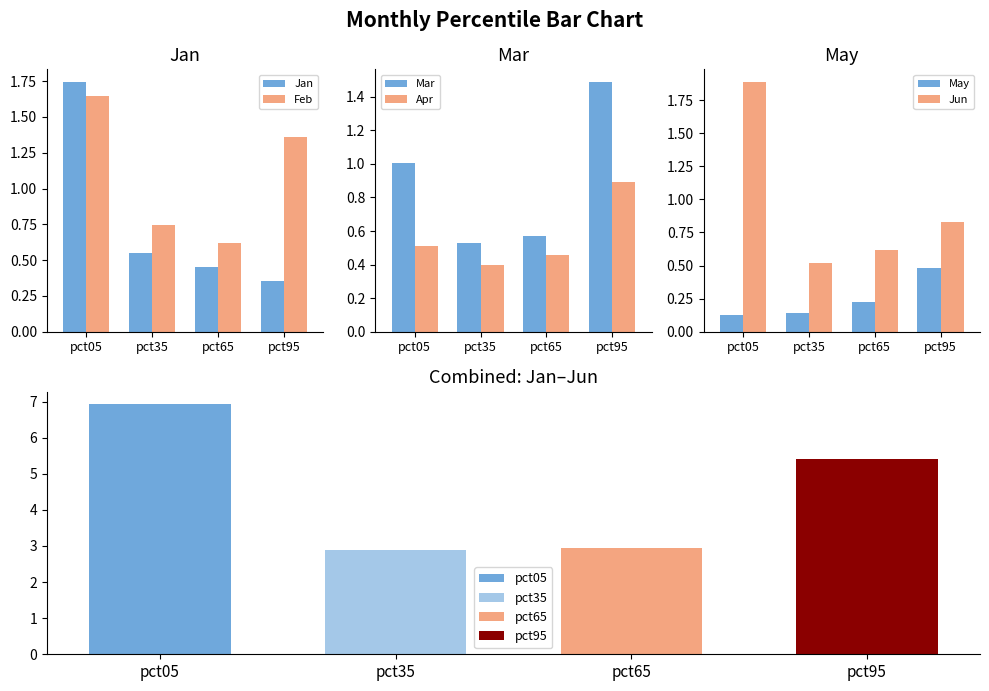

Rank the categories by Jan value from lowest to highest.

pct95, pct65, pct35, pct05